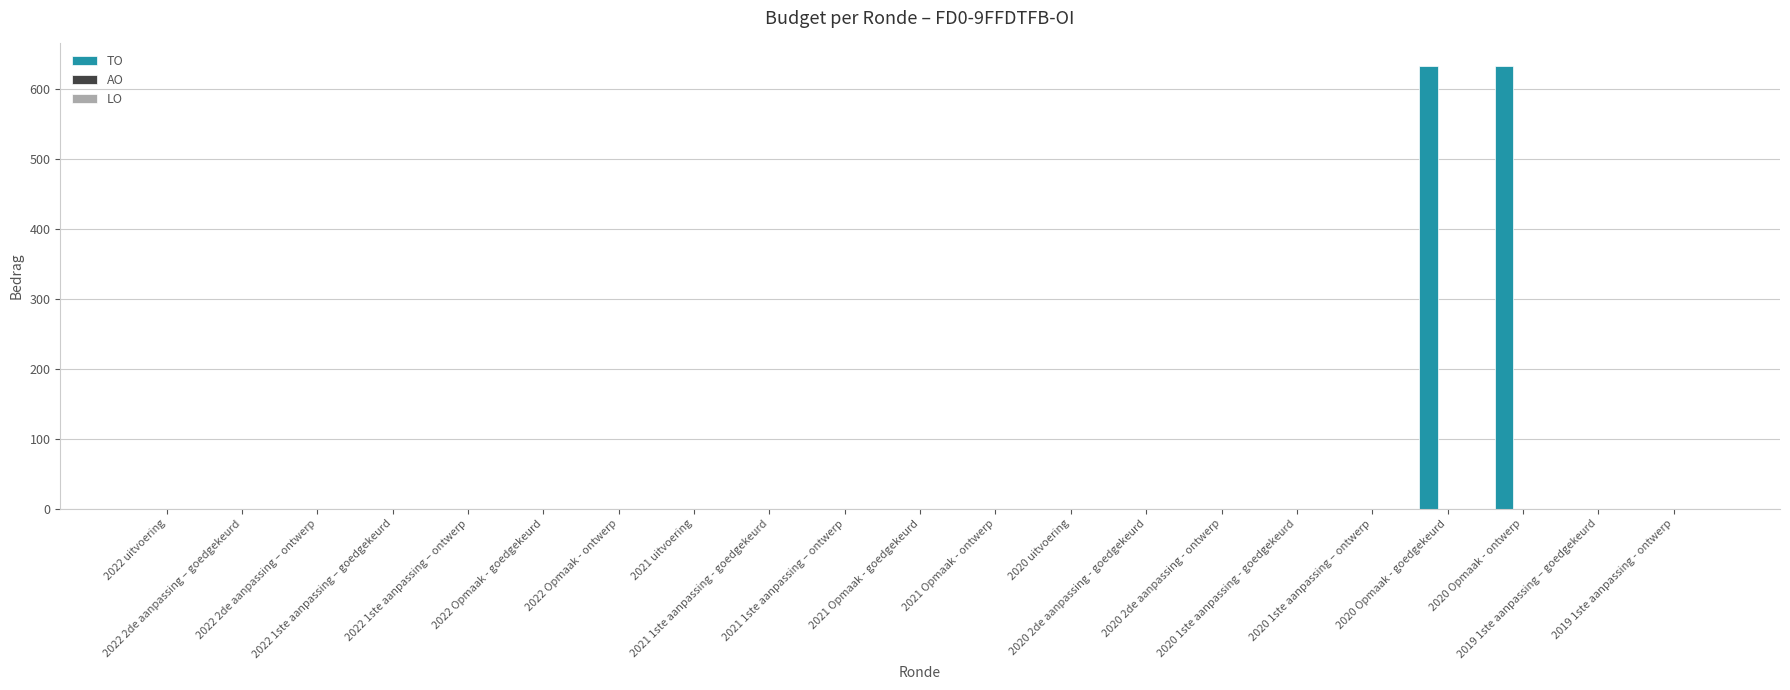

What is the sum of all values?

1266